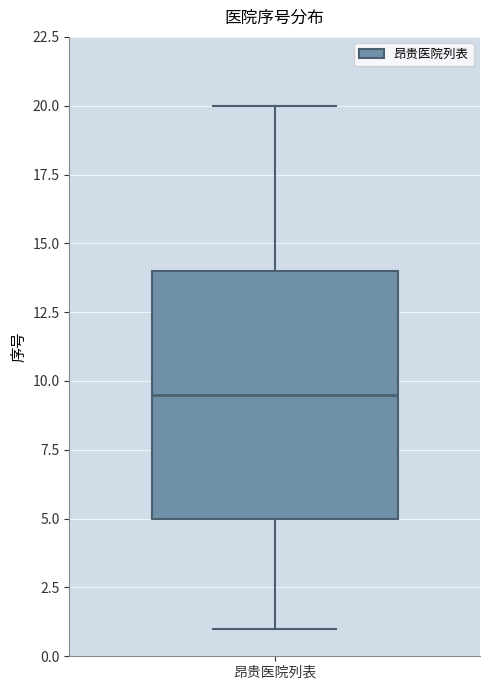

Read this box plot against the y-axis: the position of the median line, the range covered by the box, and the ends of both whiskers. The values are not printed on the chart, so give them approximately, as read against the axis.

median 9.5, box 5.0 to 14.0, whiskers 1.0 to 20.0